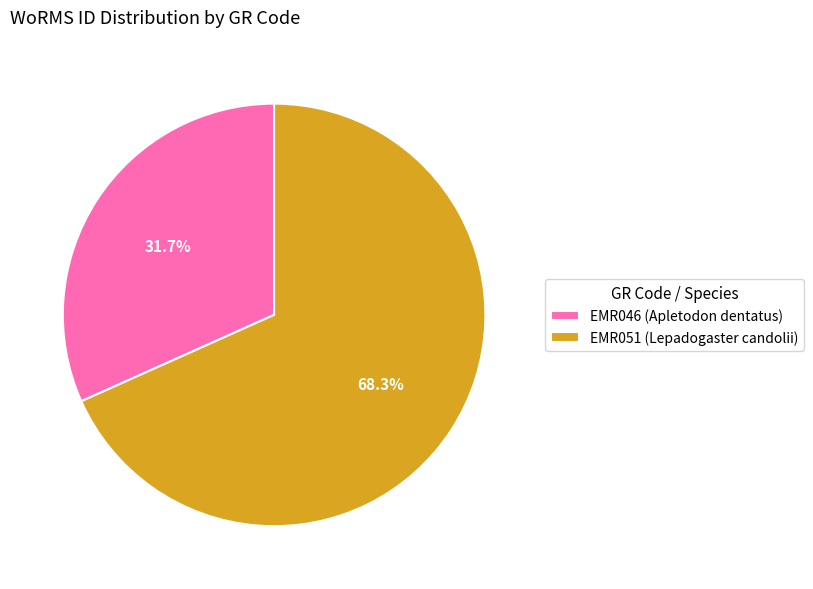

Which category has the smallest portion of the pie?

EMR046 (Apletodon dentatus)